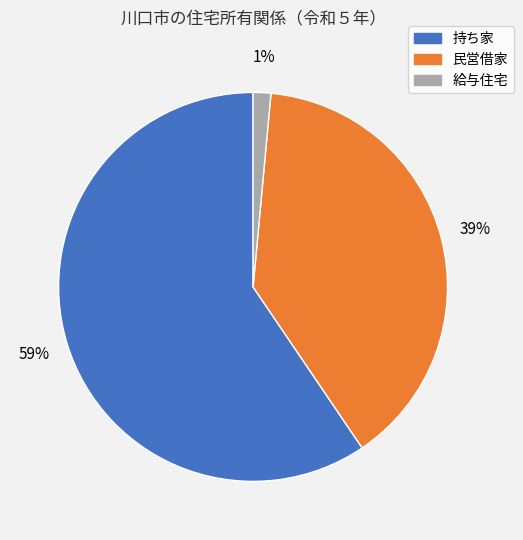

Do 給与住宅 and 民営借家 together represent more than half of the pie?

No